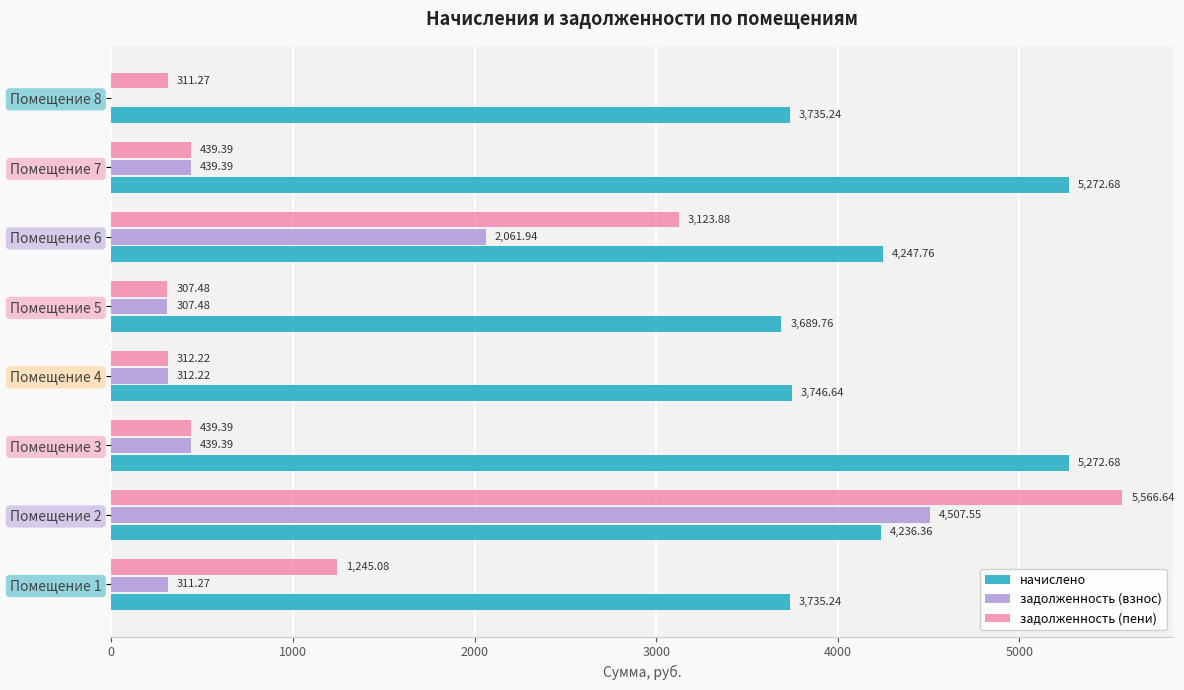

What is the average value of the задолженность (пени) series?

1468.2